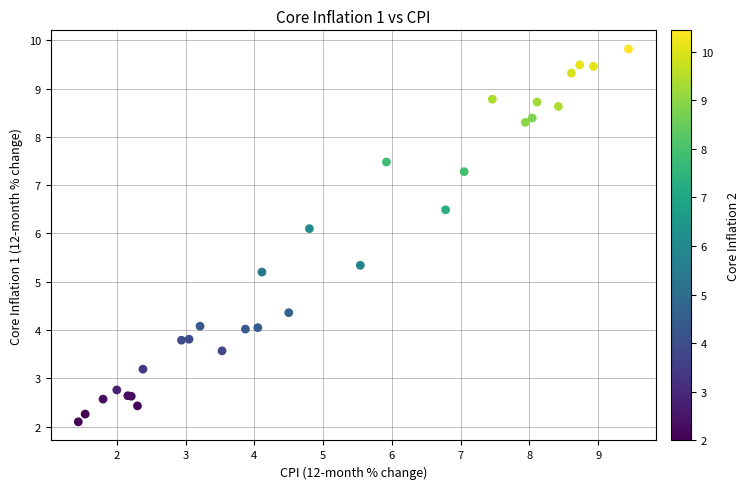

What Y value in the scatter plot is closest to 5?

5.2